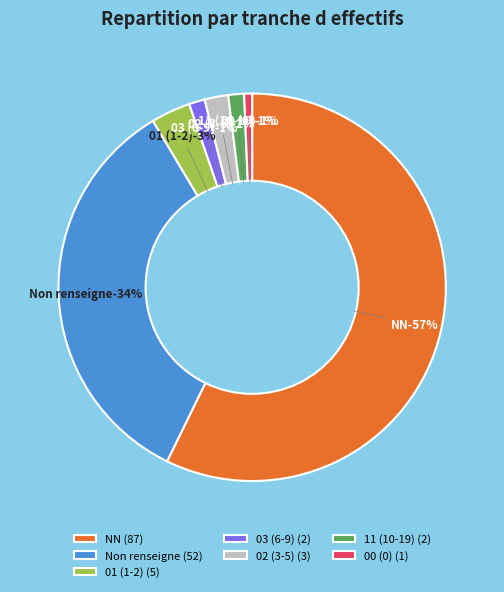

Count the number of slices in the pie.

7